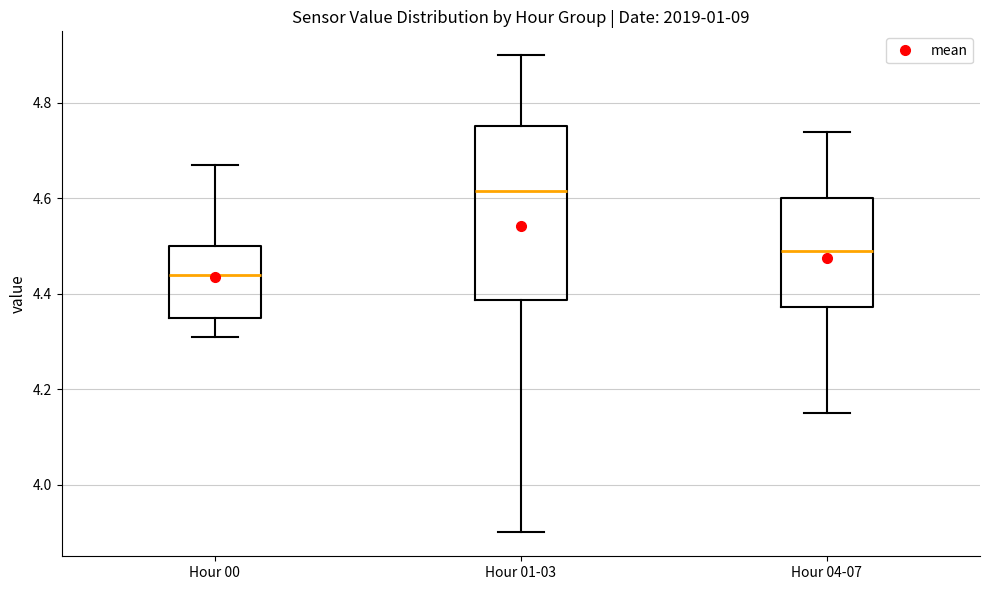

Where does the upper whisker of the box for Hour 00 end on the y-axis? The values are not printed on the chart, so give them approximately, as read against the axis.

4.68